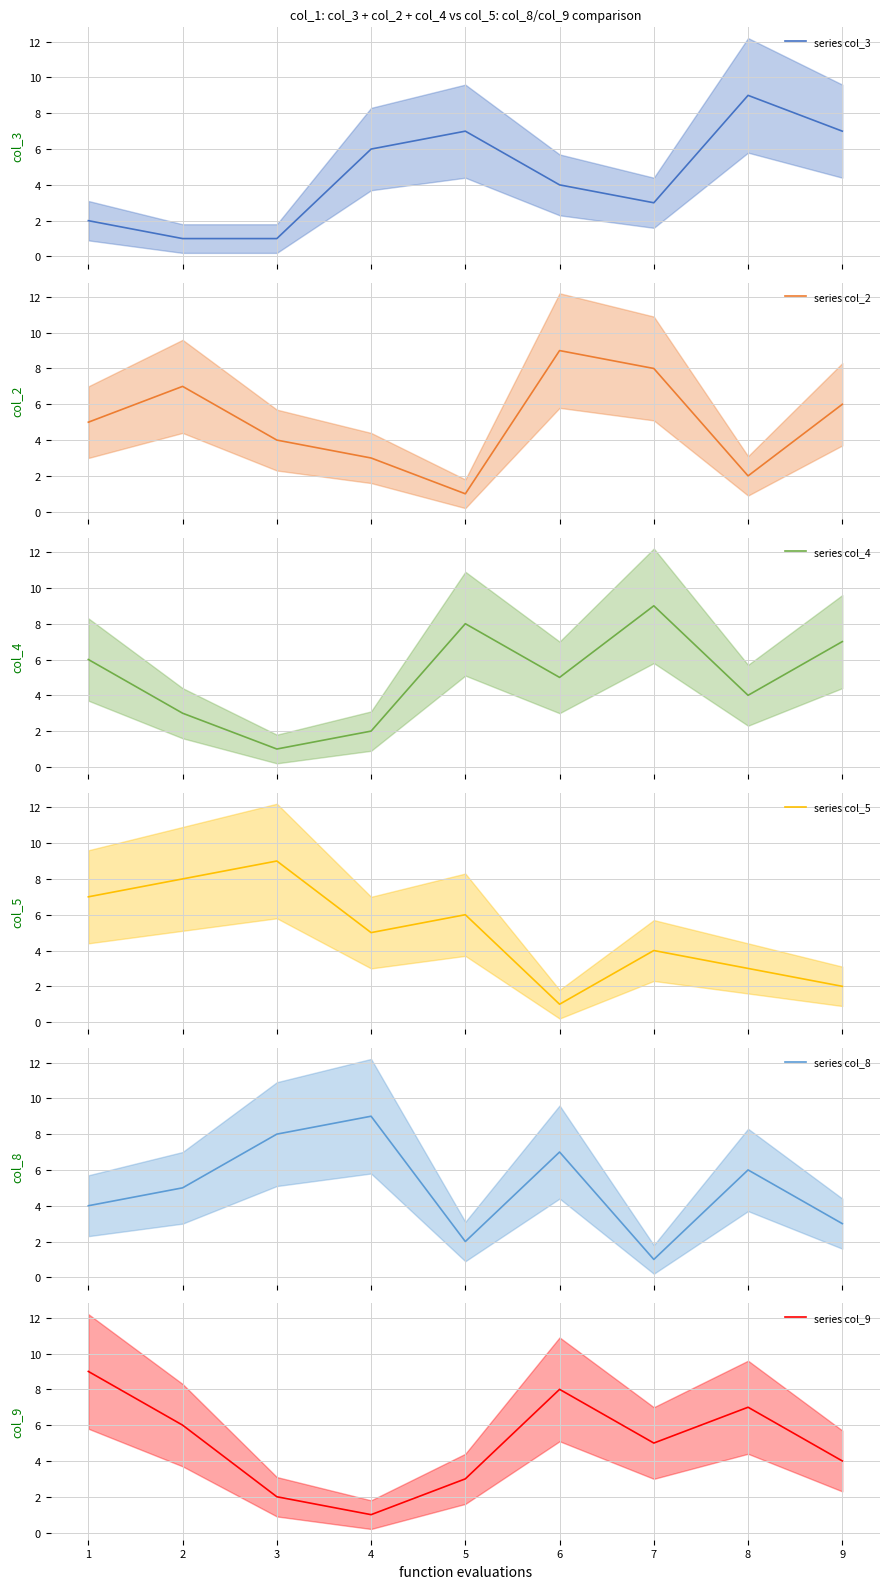

Which series has the largest total across all categories?

col_2 mean